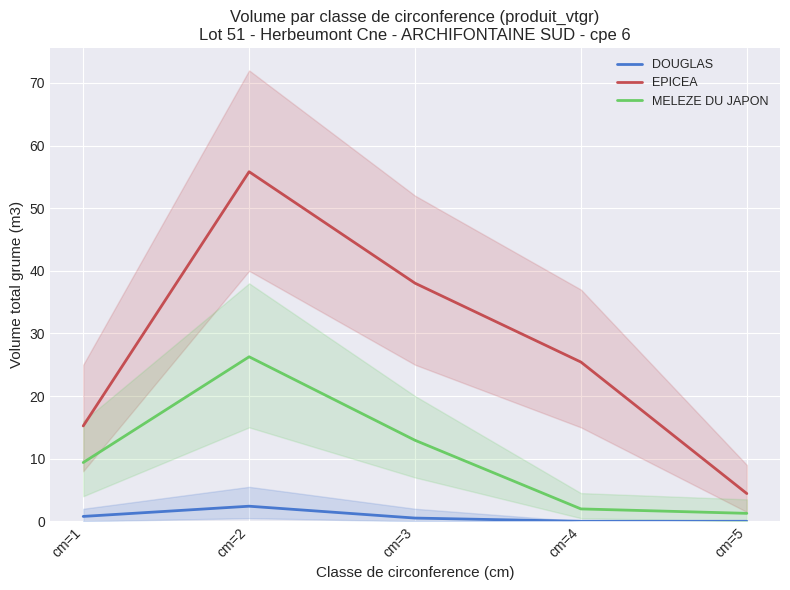

Reading right to left, what are all the values shown in this chart?

DOUGLAS: 0.0	0.0	0.5	2.4	0.8
EPICEA: 4.4	25.4	38.0	55.8	15.2
MELEZE DU JAPON: 1.3	2.0	12.9	26.3	9.4